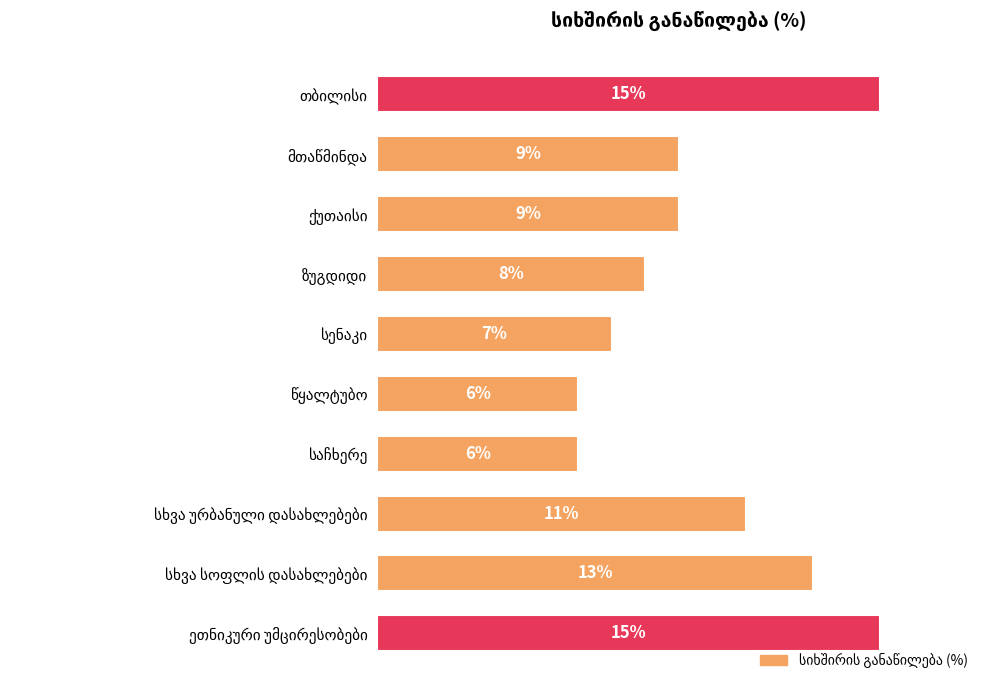

Does the chart contain stacked bars?

No